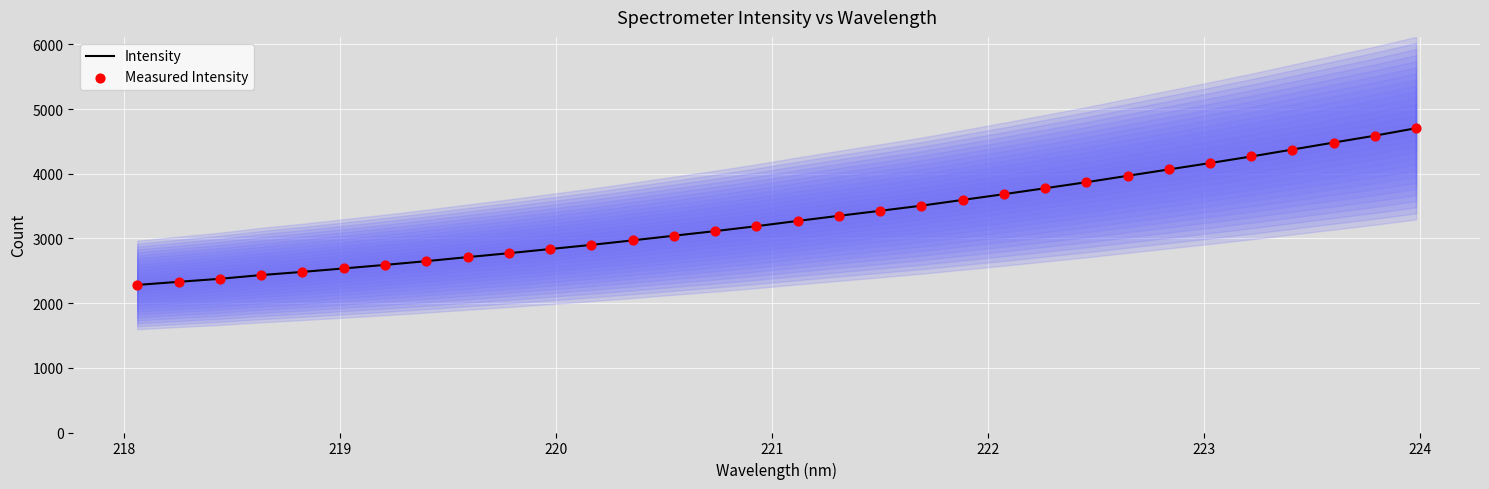

Which series has the largest total across all categories?

Intensity